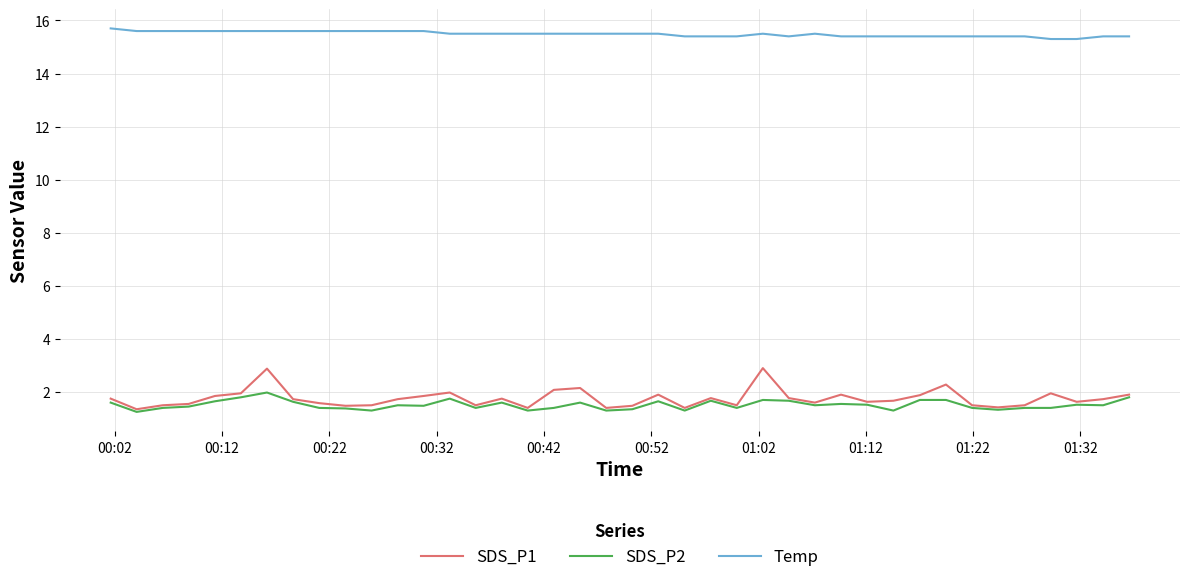

Which series has the largest range (max minus min)?

SDS_P1